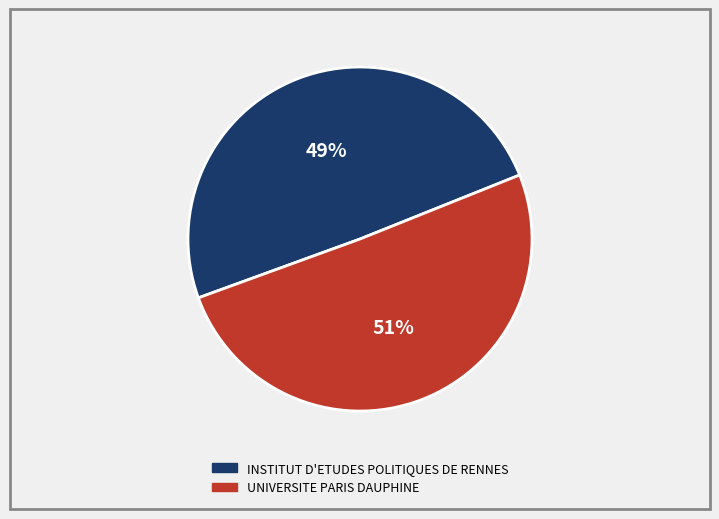

To the nearest percent, what is the combined percentage of INSTITUT D'ETUDES POLITIQUES DE RENNES and UNIVERSITE PARIS DAUPHINE?

100%